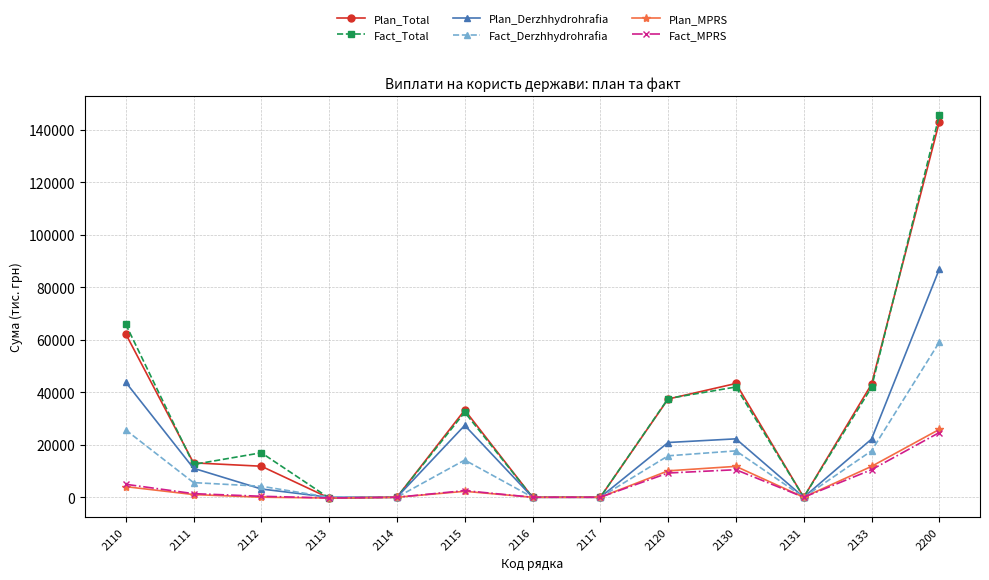

How many data points does each series have?

13